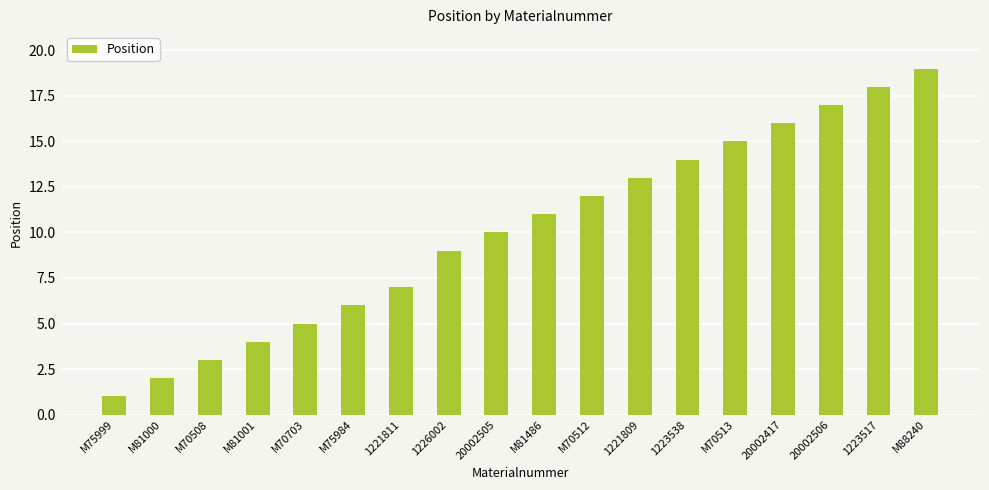

What is the minimum value shown in the chart?

1